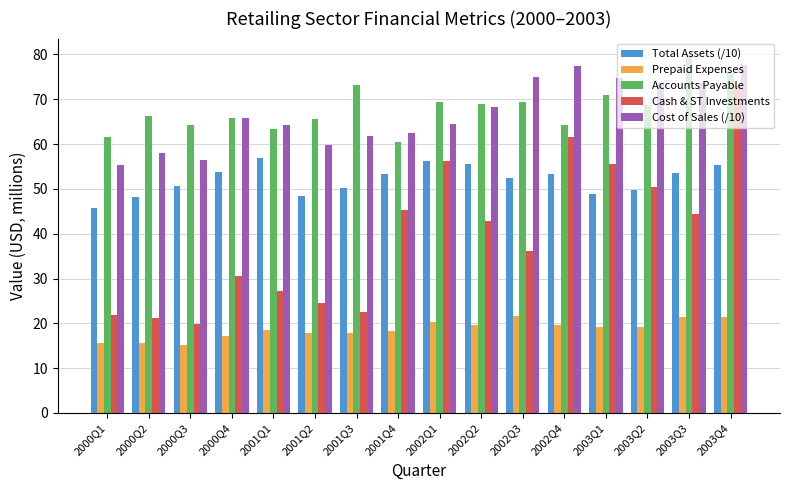

Is it true that Cost of Sales (/10) equals 37.8 at 2002Q4?

False